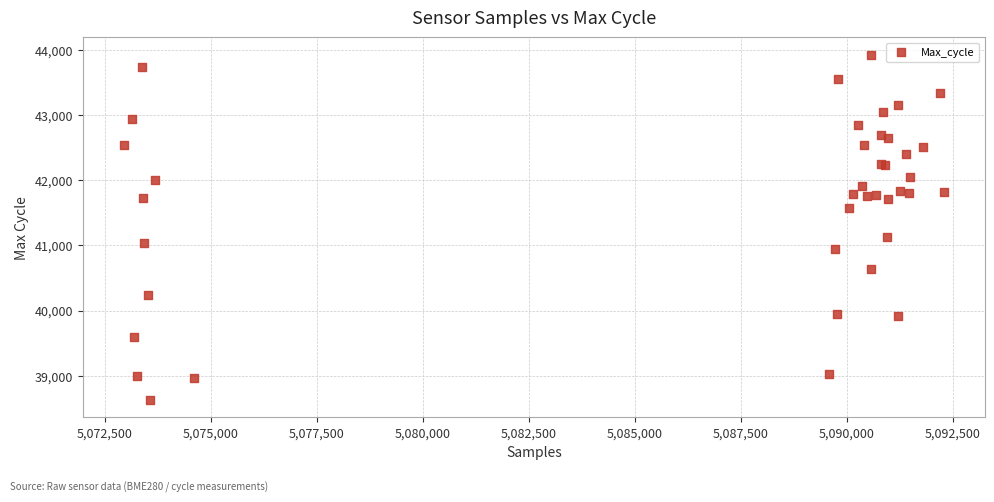

What Y value in the scatter plot is closest to 41277?

41123